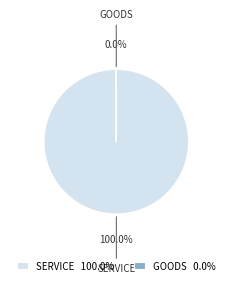

Is there any slice that represents more than half of the pie?

Yes